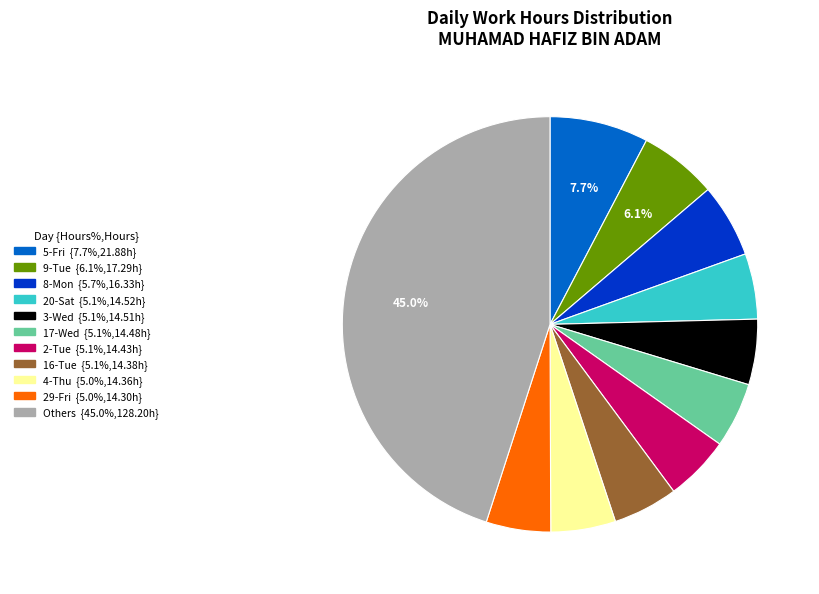

Is there any slice that represents more than half of the pie?

No